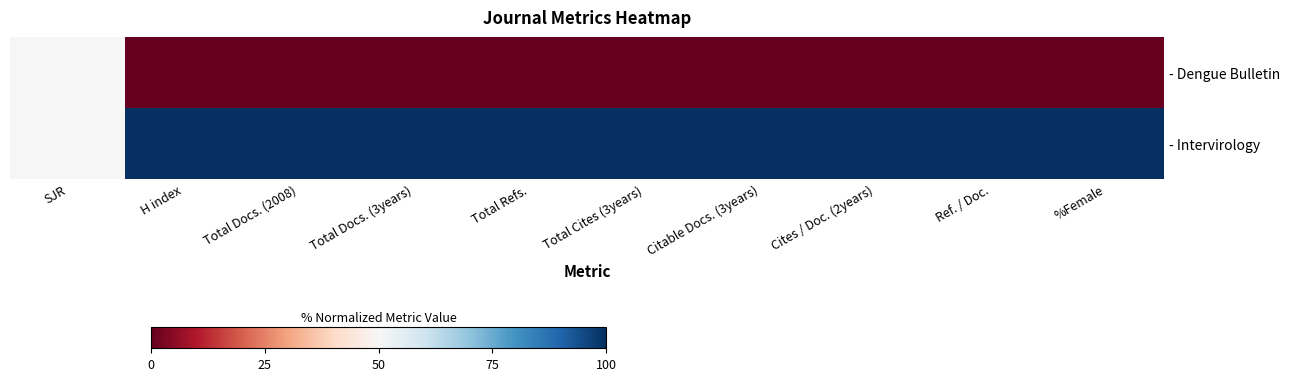

Reading right to left, what are all the values shown in this chart?

- Dengue Bulletin: %Female=0	Ref. / Doc.=0	Cites / Doc. (2years)=0	Citable Docs. (3years)=0	Total Cites (3years)=0	Total Refs.=0	Total Docs. (3years)=0	Total Docs. (2008)=0	H index=0	SJR=50
- Intervirology: %Female=100	Ref. / Doc.=100	Cites / Doc. (2years)=100	Citable Docs. (3years)=100	Total Cites (3years)=100	Total Refs.=100	Total Docs. (3years)=100	Total Docs. (2008)=100	H index=100	SJR=50